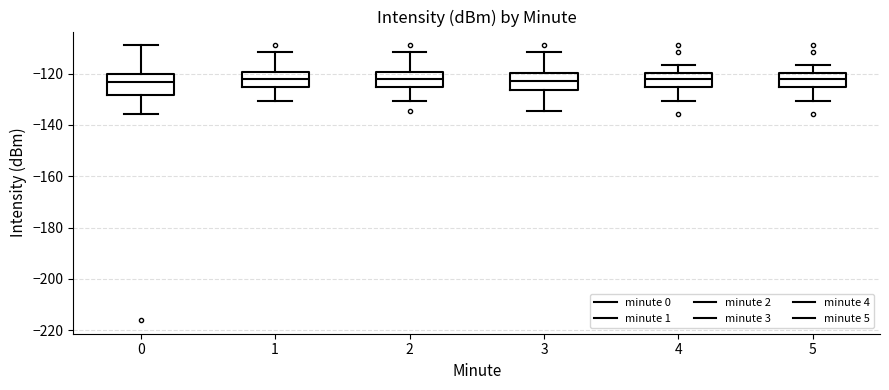

Reading left to right, transcribe this box plot: for each box, give where its median line is, the range the box spans, and where its two whiskers end, as read against the y-axis. The values are not printed on the chart, so give them approximately, as read against the axis.

0: median -124, box -128 to -120, whiskers -136 to -108
1: median -122, box -126 to -120, whiskers -130 to -112
2: median -122, box -126 to -120, whiskers -130 to -112
3: median -122, box -126 to -120, whiskers -134 to -112
4: median -122, box -126 to -120, whiskers -130 to -116
5: median -122, box -126 to -120, whiskers -130 to -116